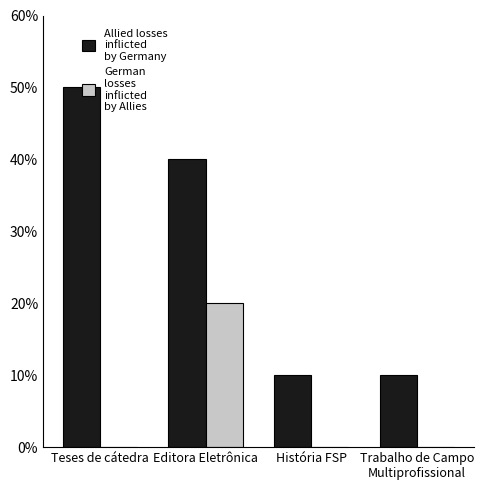

Reading right to left, extract all data points from this chart.

Allied losses
inflicted
by Germany: 1	1	4	5
German
losses
inflicted
by Allies: 0	0	2	0